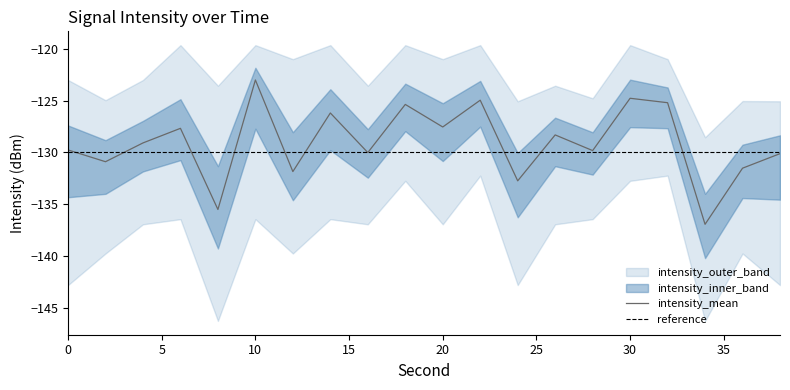

Is it true that intensity_mean equals -126.2 at 14?

True